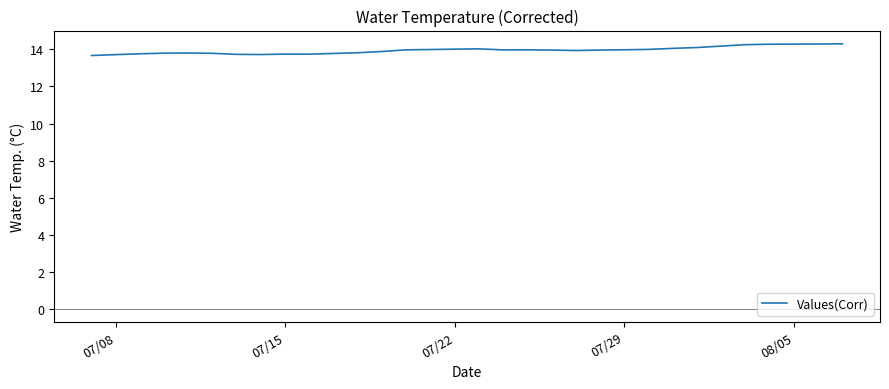

What is the smallest value displayed?

13.7